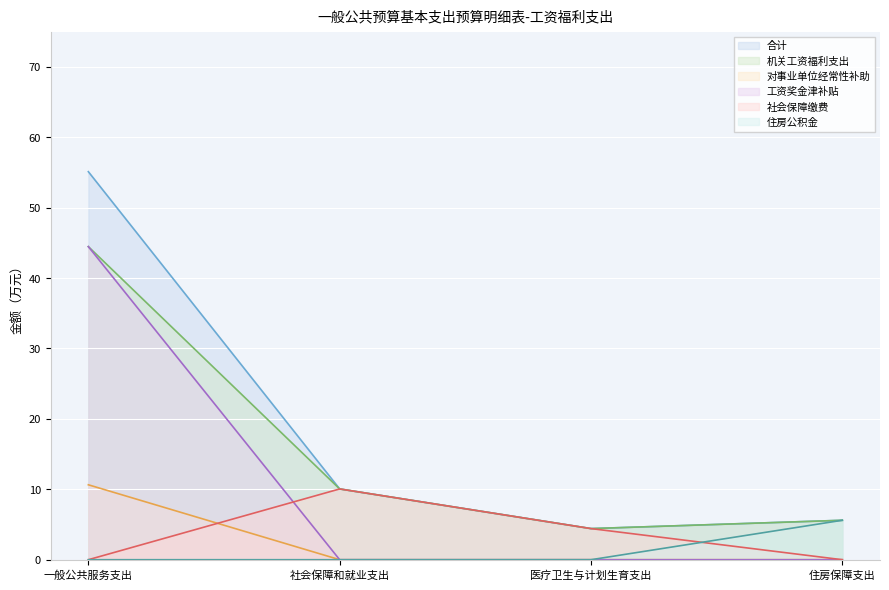

Which has a higher value, 社会保障和就业支出 or 一般公共服务支出?

一般公共服务支出